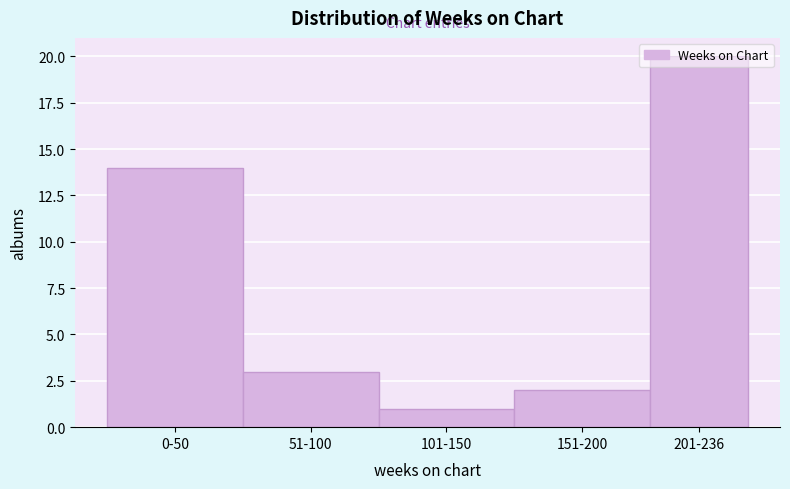

What is the average value?

8